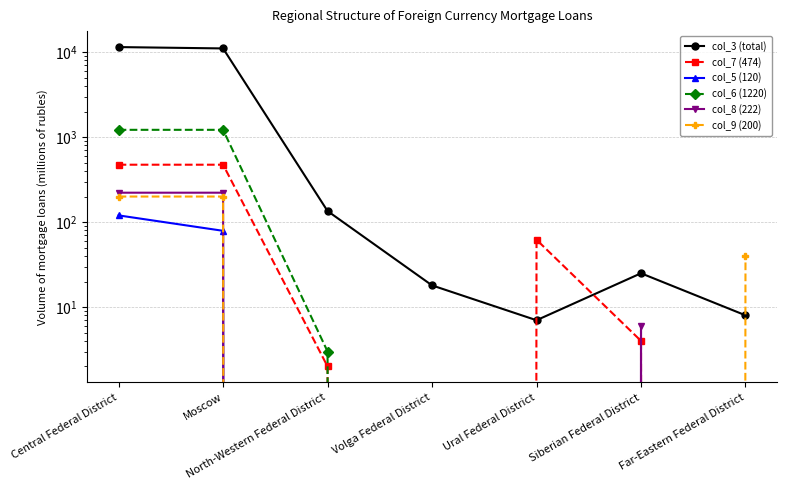

What is the difference between the col_7 (474) values at Ural Federal District and Moscow?

412